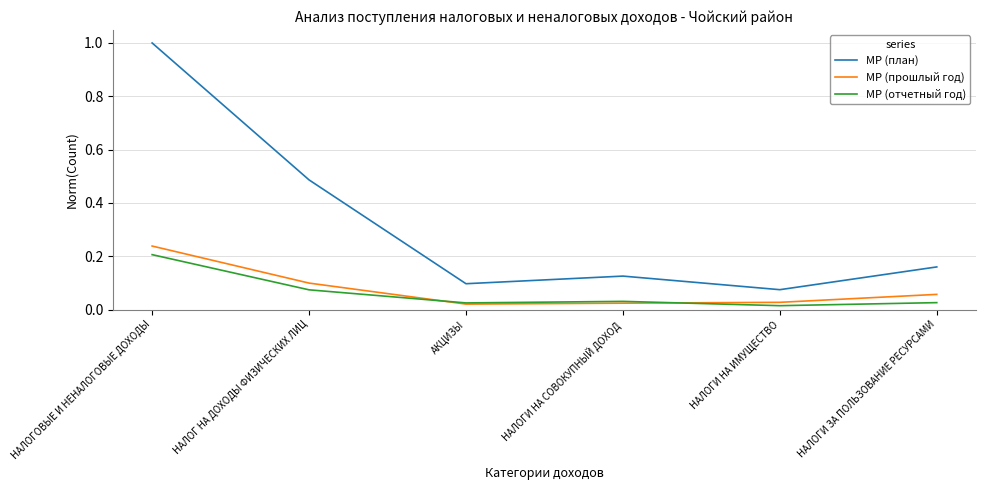

What is the greatest value displayed?

1.0